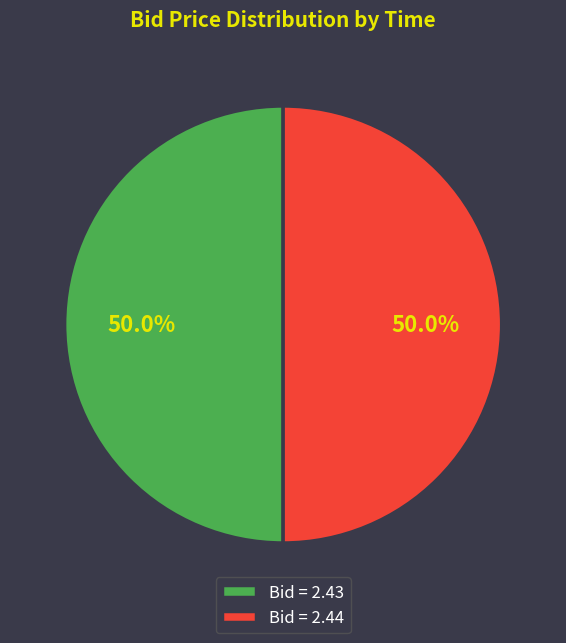

What is the total percentage of Bid = 2.44 and Bid = 2.43?

100.0%